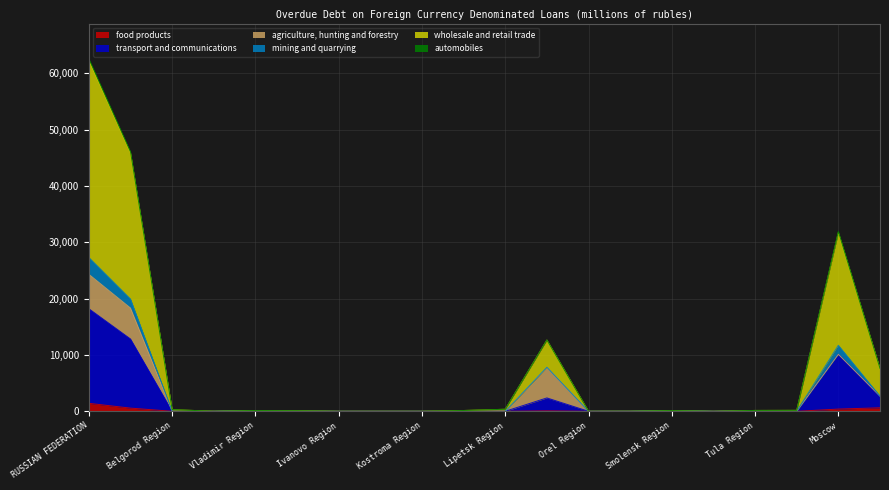

Is it true that wholesale and retail trade equals 52238 at Moscow?

False